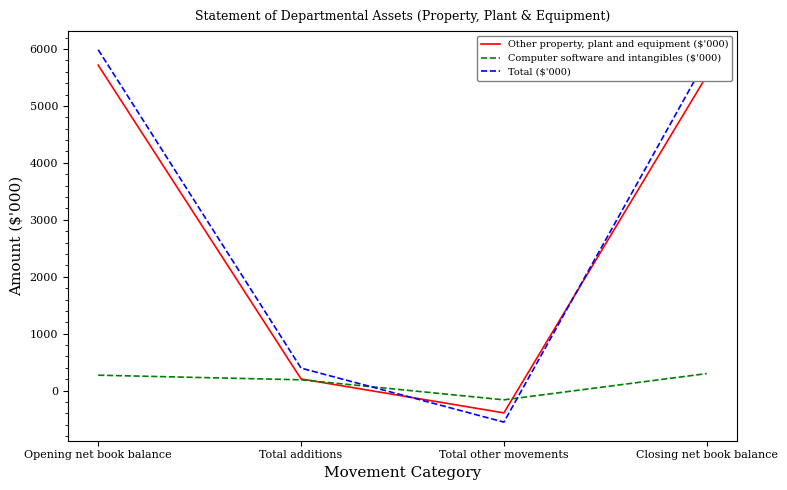

What position from the right is Total other movements?

2